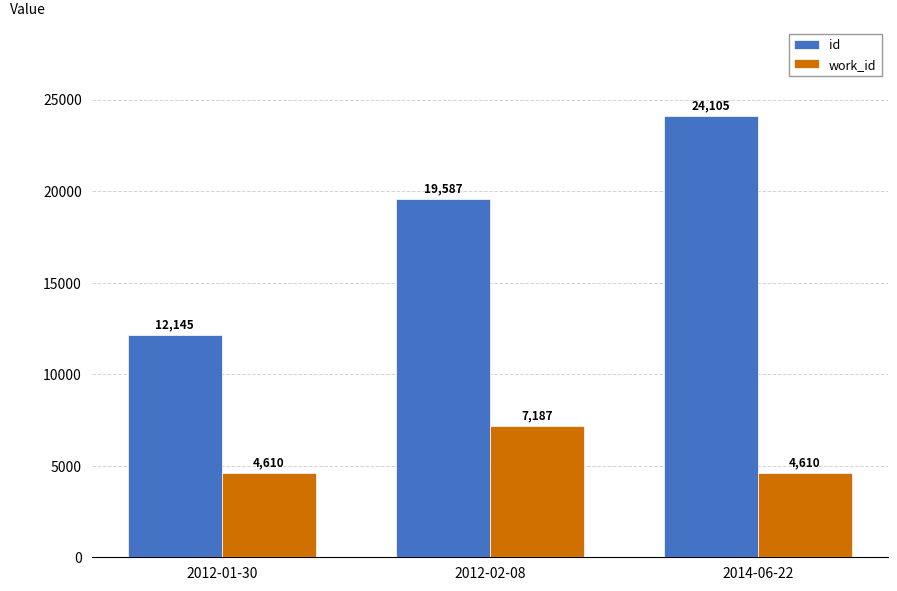

Are the bars grouped side by side (vs. stacked)?

Yes